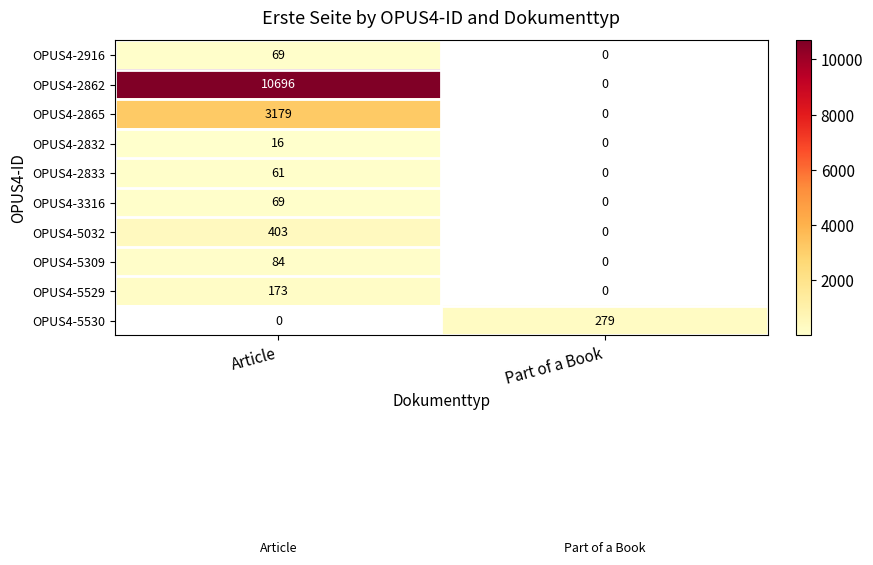

Which series has the largest range (max minus min)?

OPUS4-2862